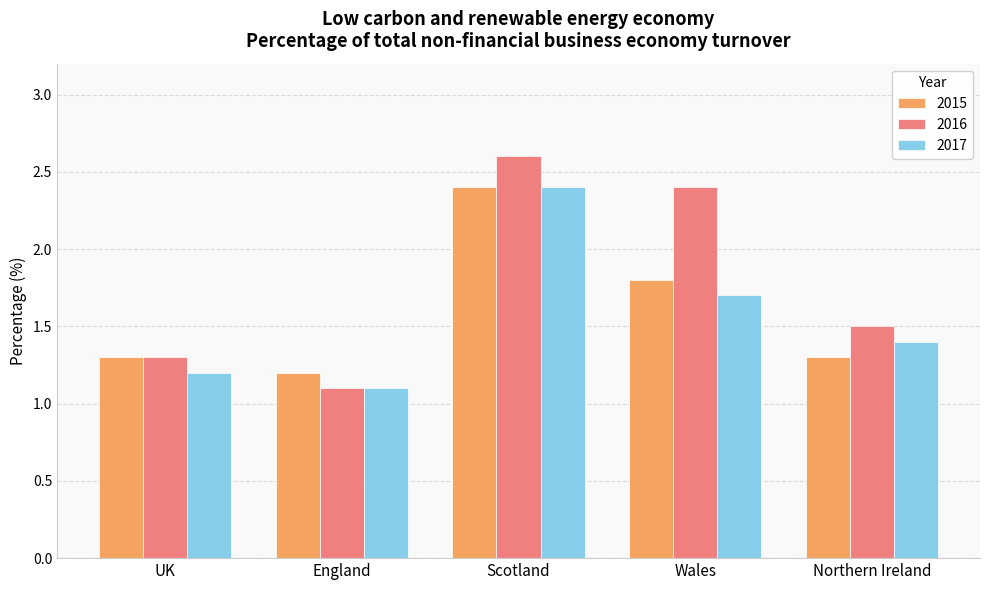

What is the total value across all series at Northern Ireland?

4.2